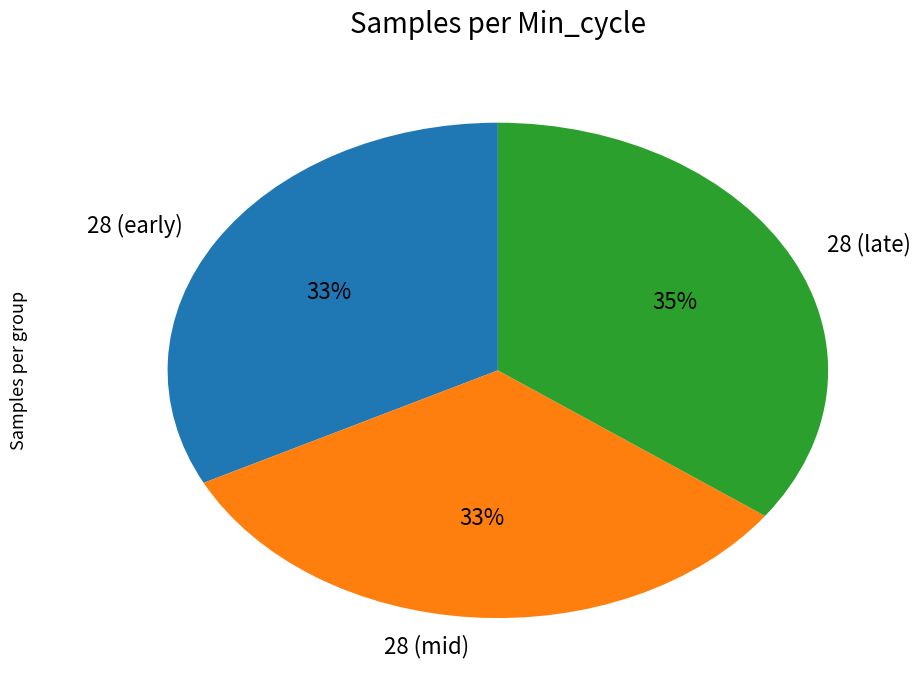

To the nearest percent, what is the difference between the 28 (mid) and 28 (late) slice percentages?

2%